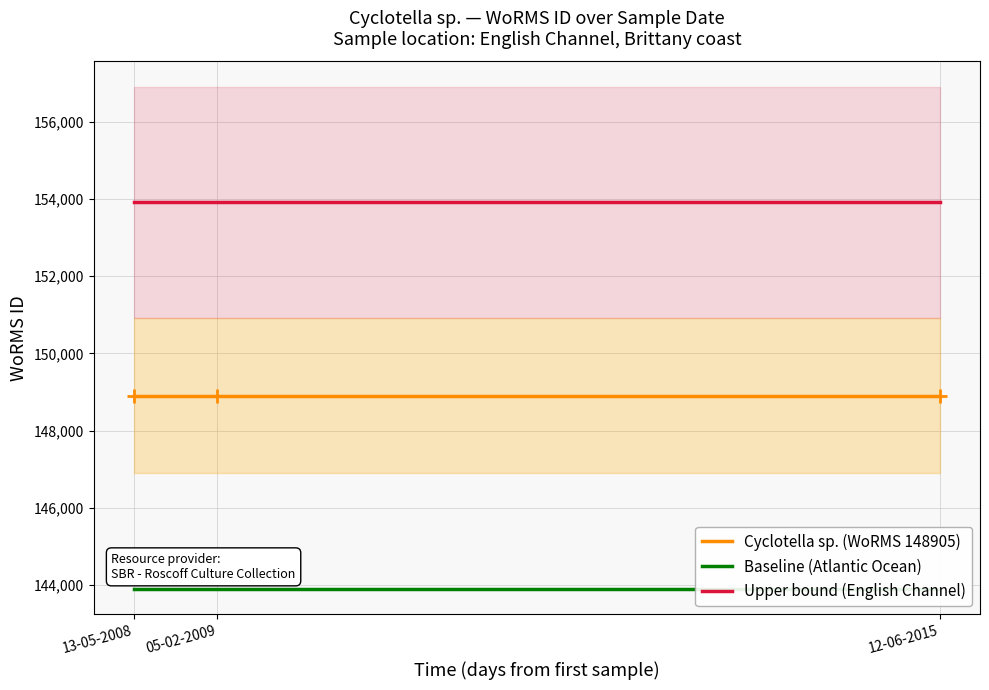

Rank the series at 13-05-2008 from highest to lowest value.

Upper bound (English Channel), Cyclotella sp. (WoRMS 148905), Baseline (Atlantic Ocean)